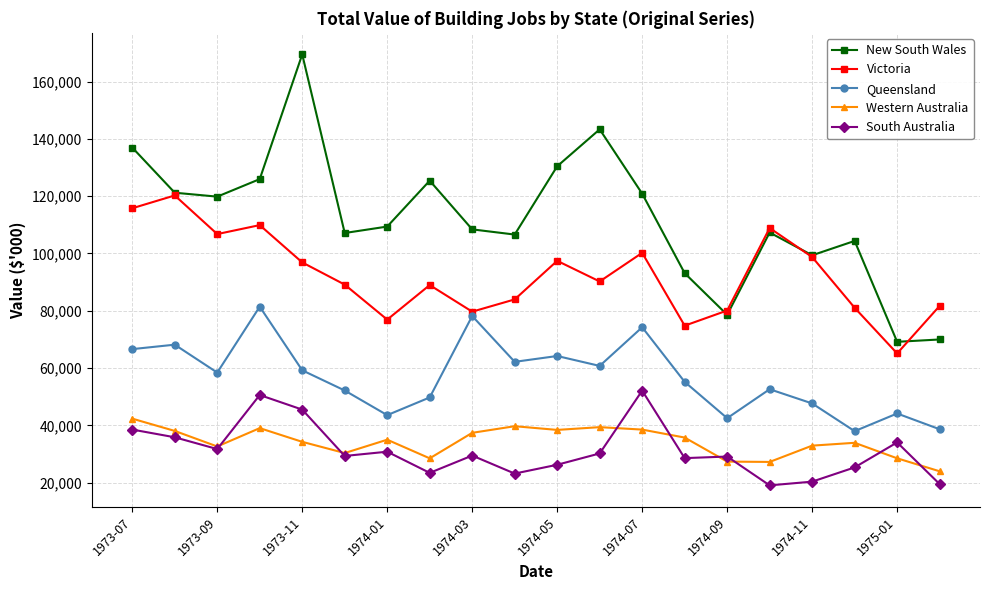

What is the minimum value shown in the chart?

19050